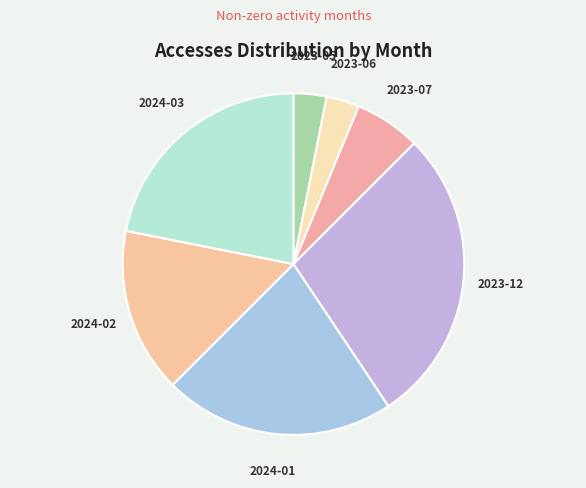

How many slices are in this pie chart?

7